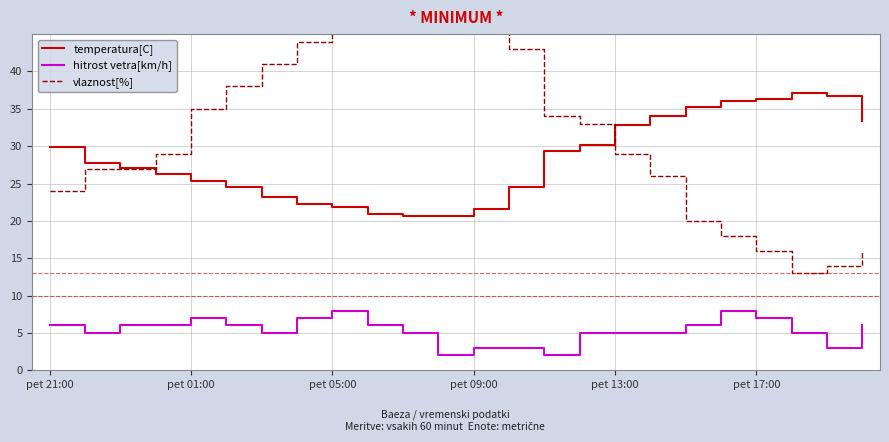

Reading left to right, transcribe all the data shown in this chart.

temperatura[C]: 29.9	27.8	27.1	26.3	25.4	24.5	23.2	22.2	21.8	20.9	20.6	20.6	21.6	24.5	29.3	30.1	32.9	34.1	35.3	36.0	36.3	37.1	36.7	33.4
hitrost vetra[km/h]: 6.0	5.0	6.0	6.0	7.0	6.0	5.0	7.0	8.0	6.0	5.0	2.0	3.0	3.0	2.0	5.0	5.0	5.0	6.0	8.0	7.0	5.0	3.0	6.0
vlaznost[%]: 24.0	27.0	27.0	29.0	35.0	38.0	41.0	44.0	47.0	53.0	56.0	57.0	49.0	43.0	34.0	33.0	29.0	26.0	20.0	18.0	16.0	13.0	14.0	16.0